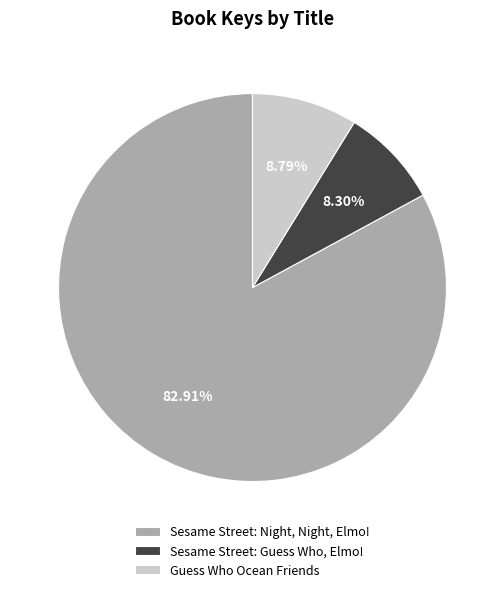

Approximately how many times larger is the value at Sesame Street: Night, Night, Elmo! compared to Guess Who Ocean Friends?

9.4